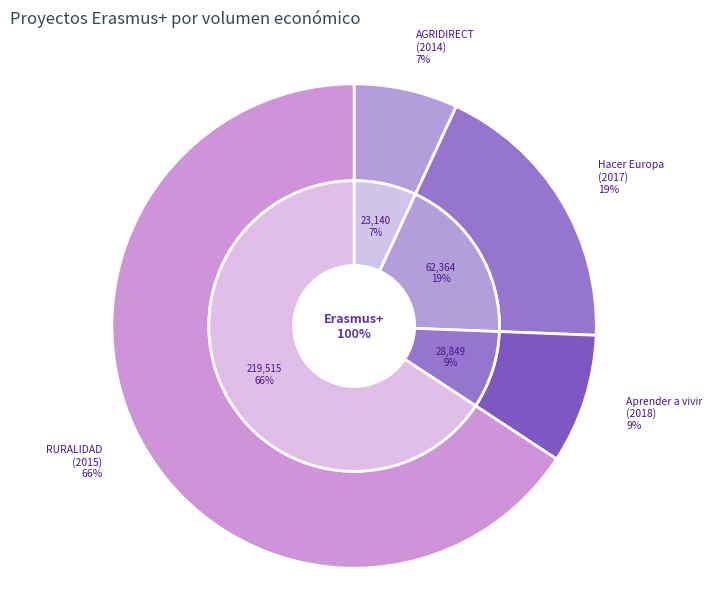

Rank the categories by value from highest to lowest.

RURALIDAD
(2015), Hacer Europa
(2017), Aprender a vivir
(2018), AGRIDIRECT
(2014)